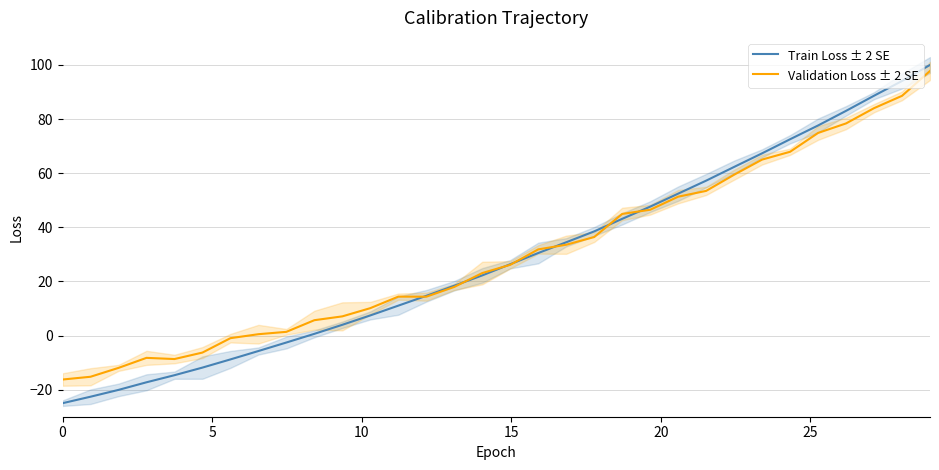

What is the maximum value for Validation Loss ± 2 SE?

97.8